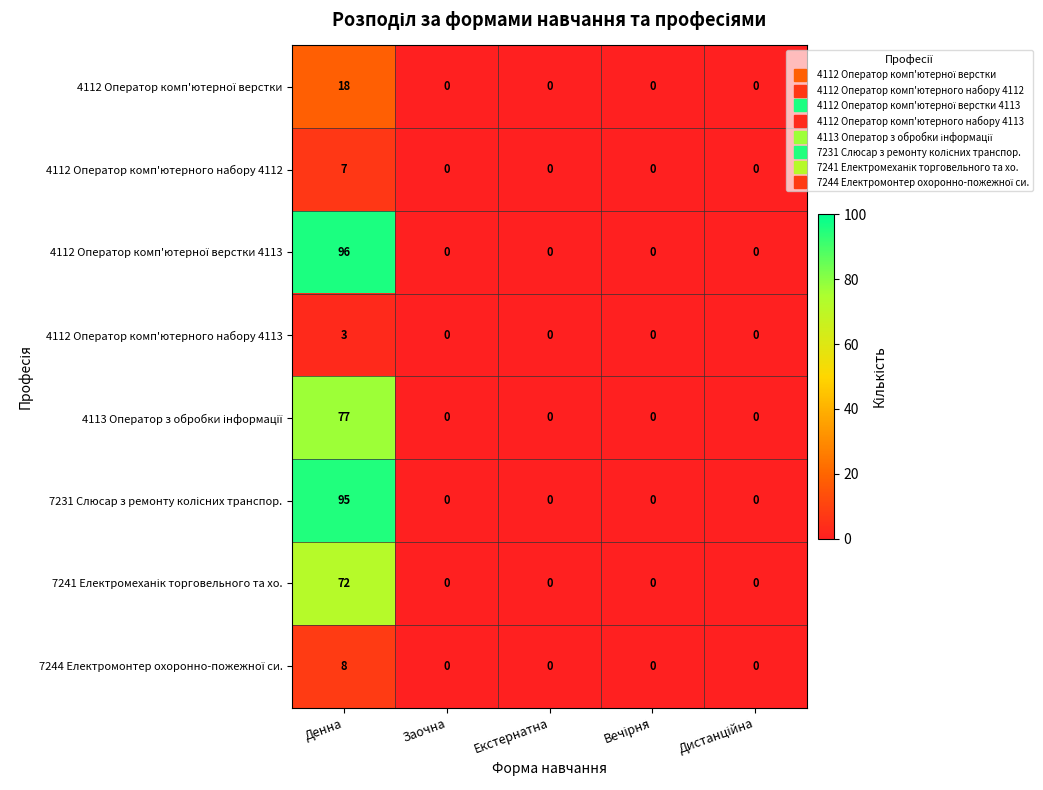

How many distinct data groups are displayed?

8